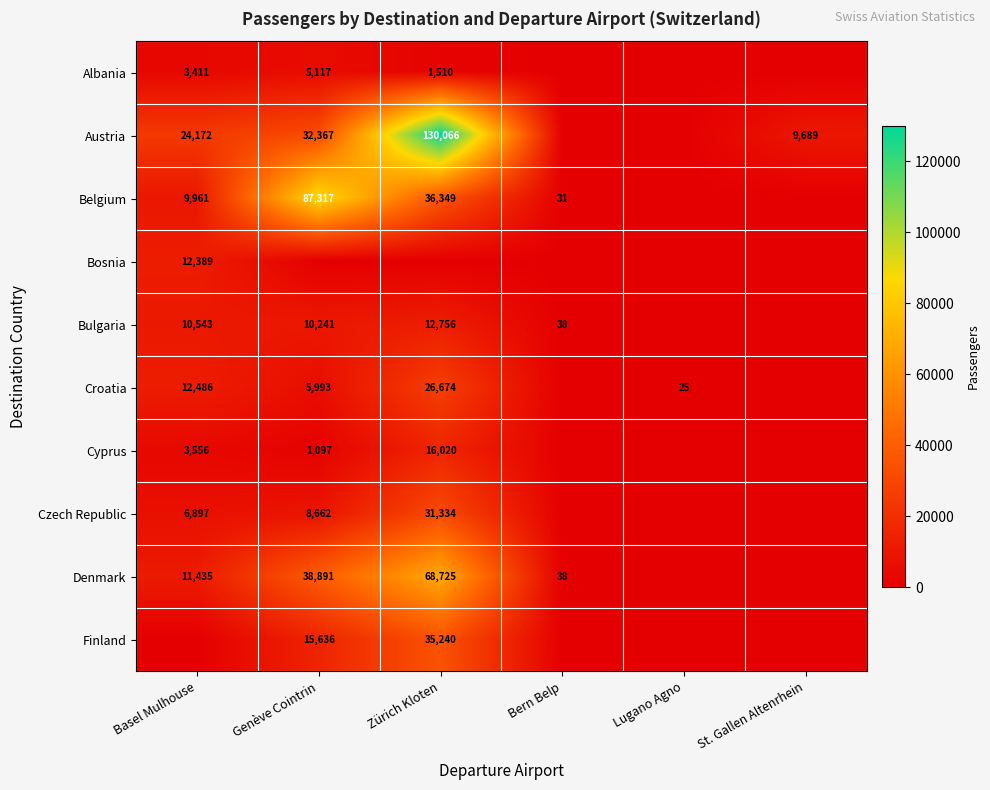

The value of Belgium at Zürich Kloten is 36349. True or false?

True